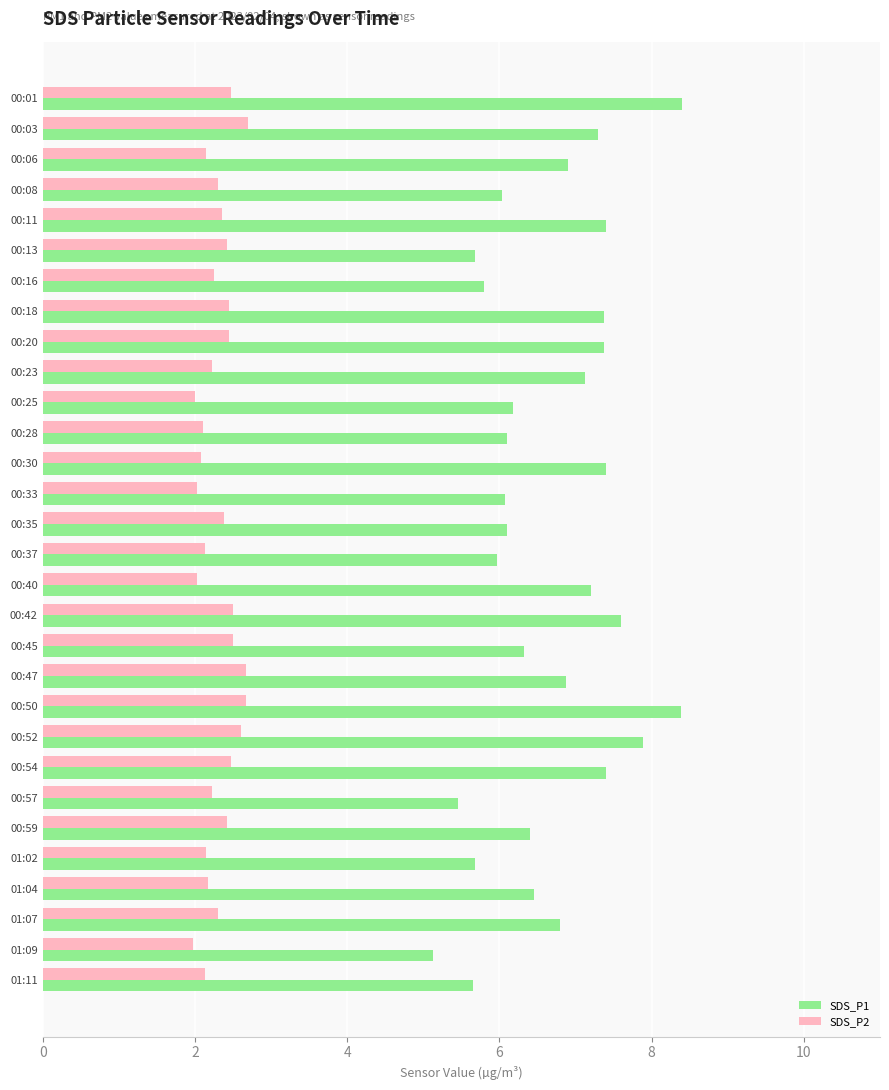

Rank the series by their maximum value, from highest to lowest.

SDS_P1, SDS_P2